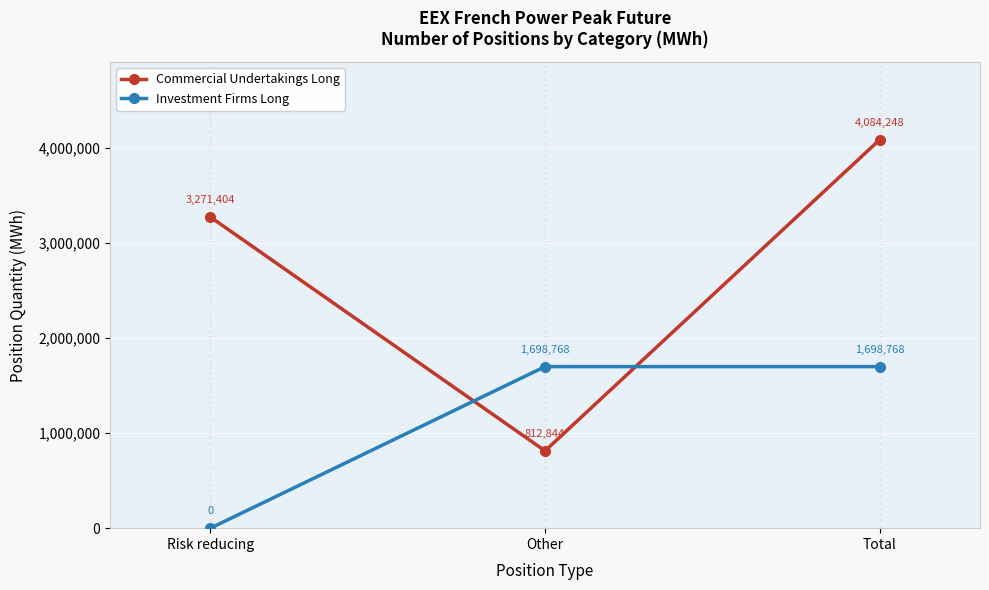

What is the maximum value for Investment Firms Long?

1698768